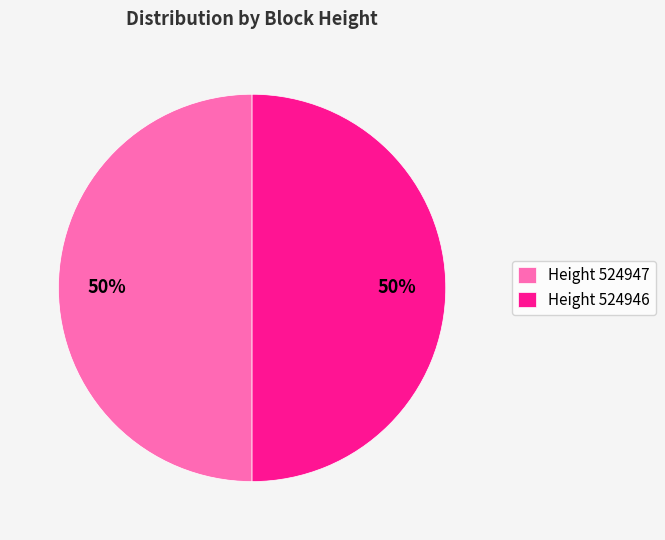

Approximately how many times larger is the value at Height 524946 compared to Height 524947?

1.0